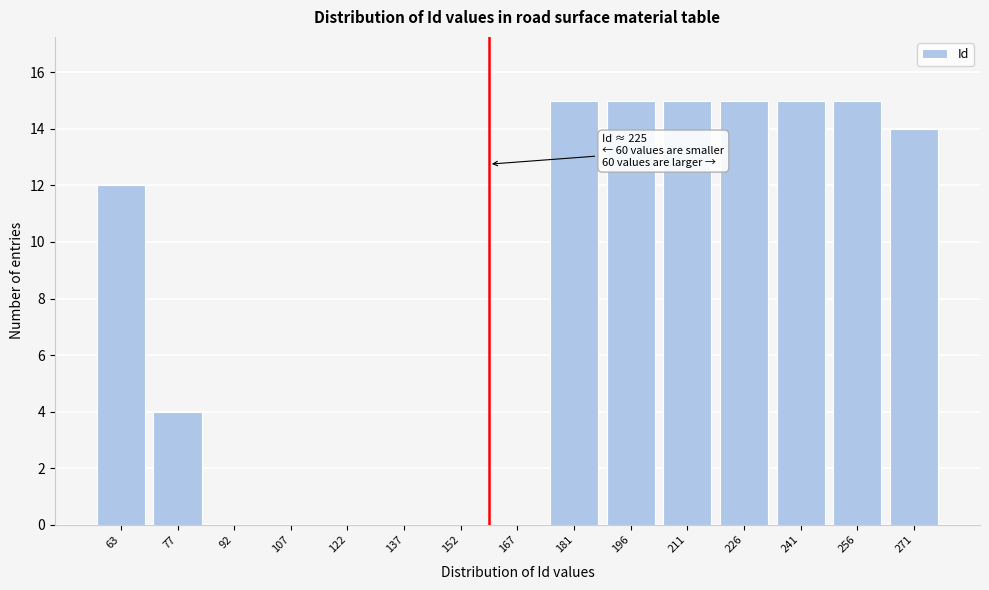

Reading left to right, what are all the values shown in this chart?

63=12	77=4	92=0	107=0	122=0	137=0	152=0	167=0	181=15	196=15	211=15	226=15	241=15	256=15	271=14